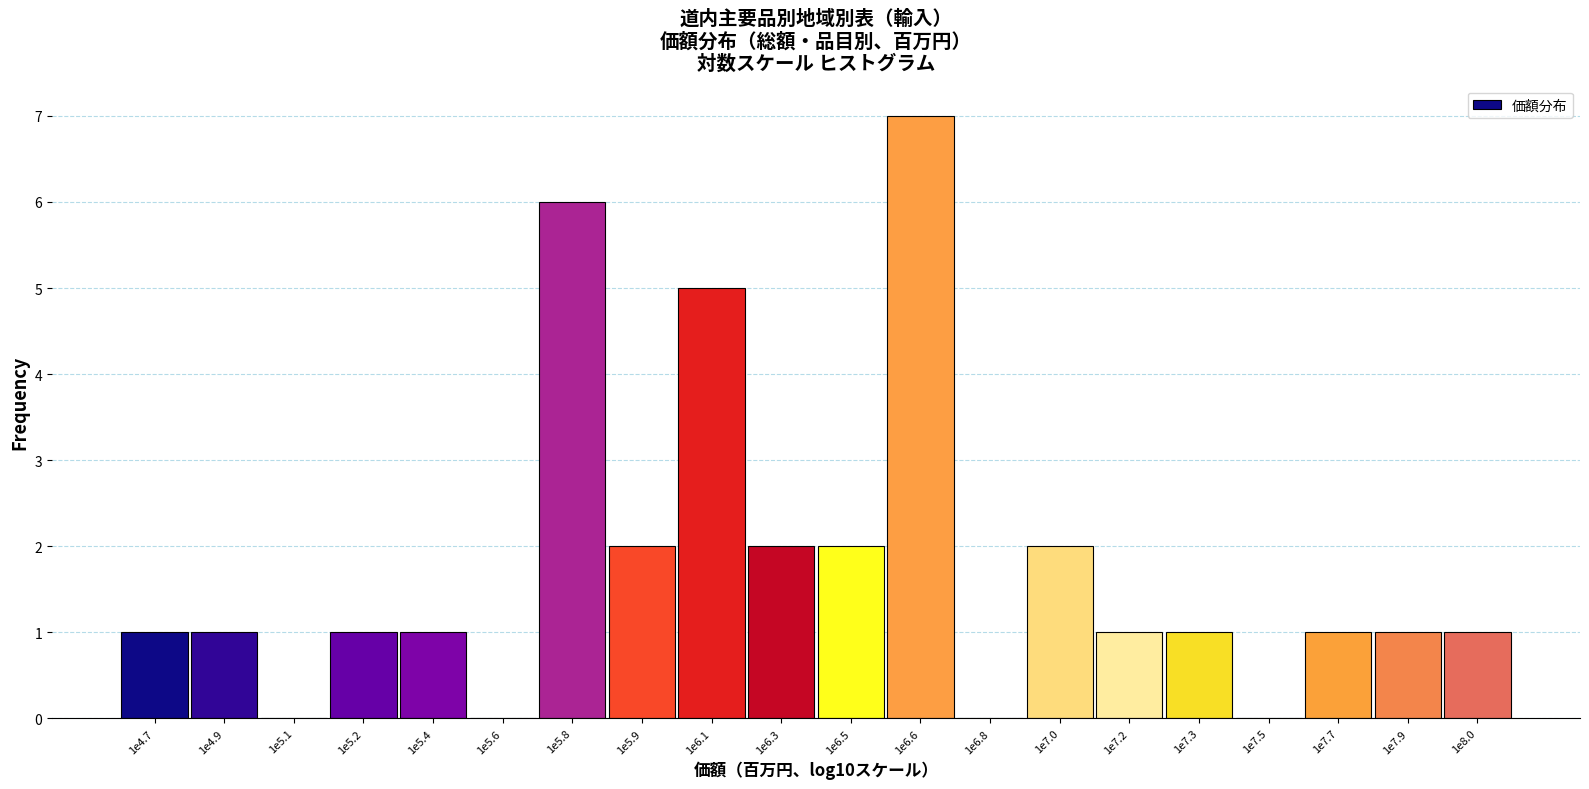

Reading left to right, list all the values displayed in this chart.

1e4.7=1	1e4.9=1	1e5.1=0	1e5.2=1	1e5.4=1	1e5.6=0	1e5.8=6	1e5.9=2	1e6.1=5	1e6.3=2	1e6.5=2	1e6.6=7	1e6.8=0	1e7.0=2	1e7.2=1	1e7.3=1	1e7.5=0	1e7.7=1	1e7.9=1	1e8.0=1